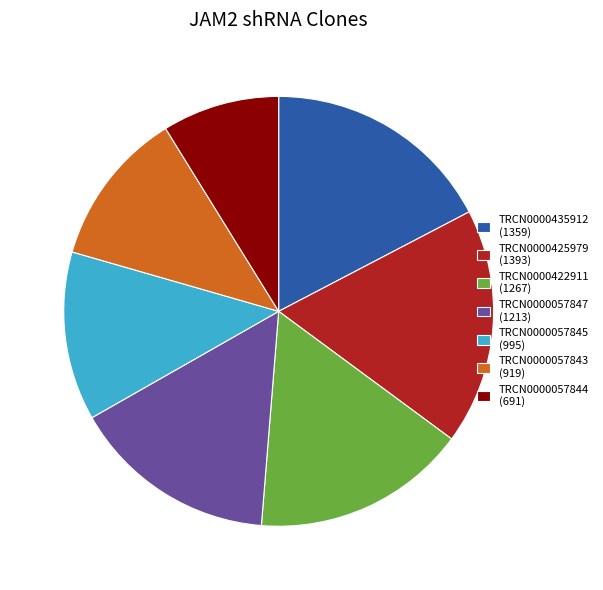

Do TRCN0000435912 (1359) and TRCN0000057844 (691) together represent more than half of the pie?

No